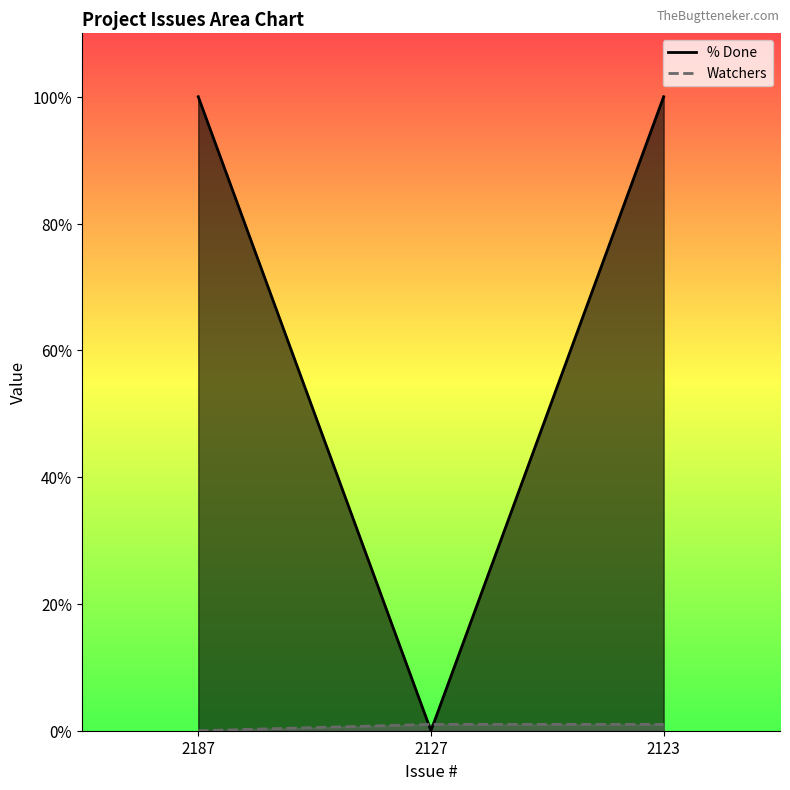

Which label corresponds to the smallest value in the chart?

2127